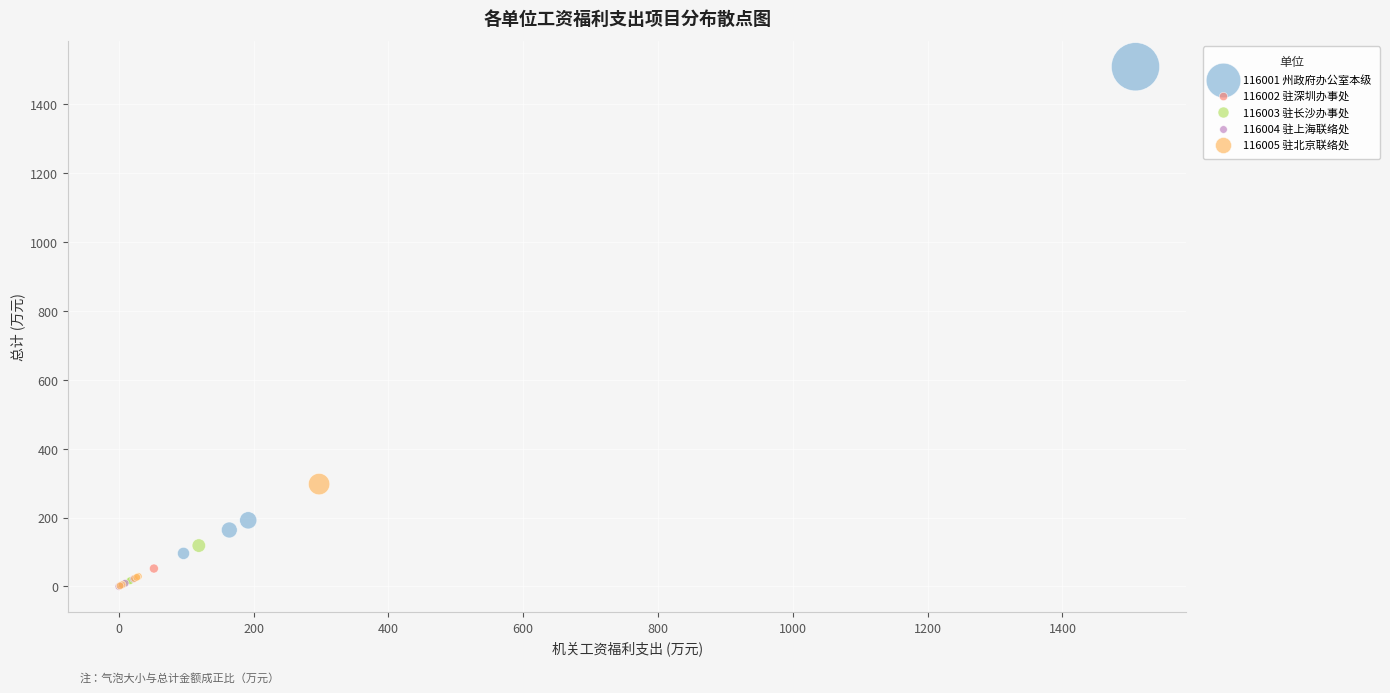

Which series has the widest spread of Y values?

116001 州政府办公室本级